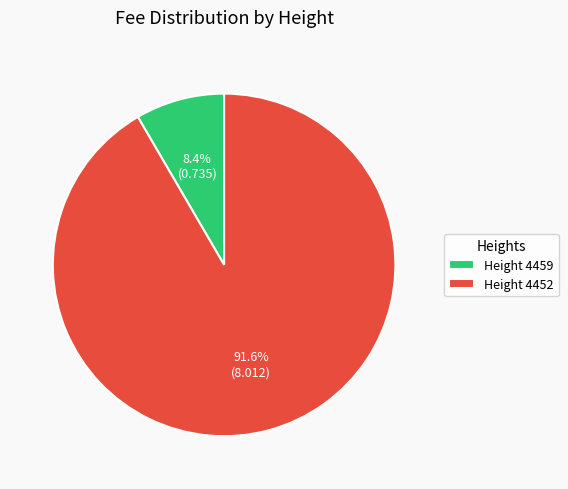

Which slice is the smallest?

Height 4459